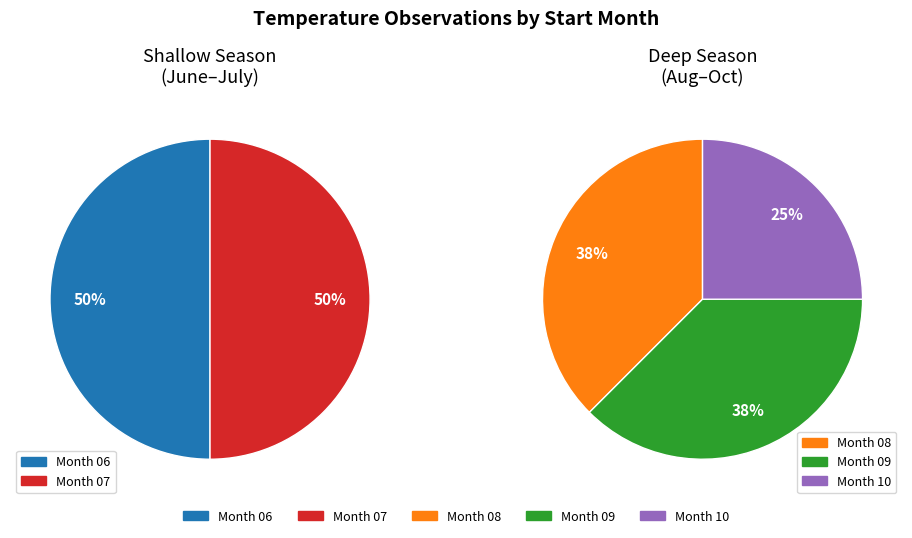

True or false: 09 accounts for 1% of the total.

False